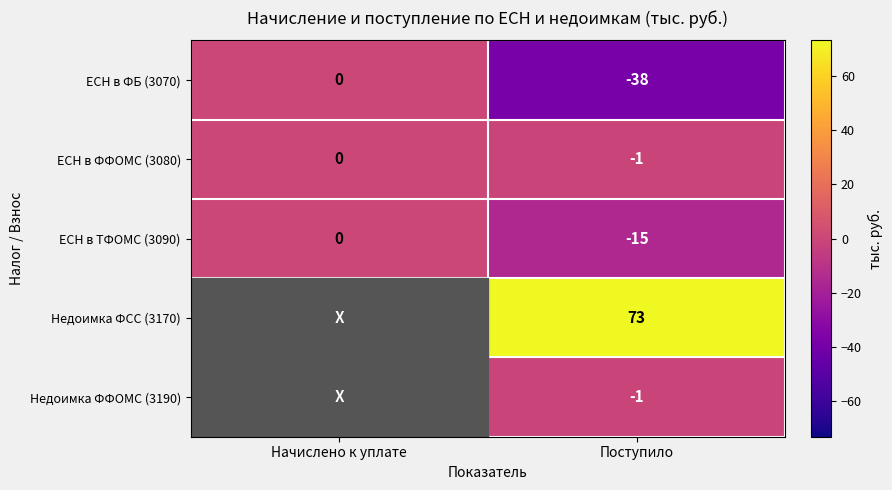

Is it true that ЕСН в ФФОМС (3080) equals -1 at Поступило?

True